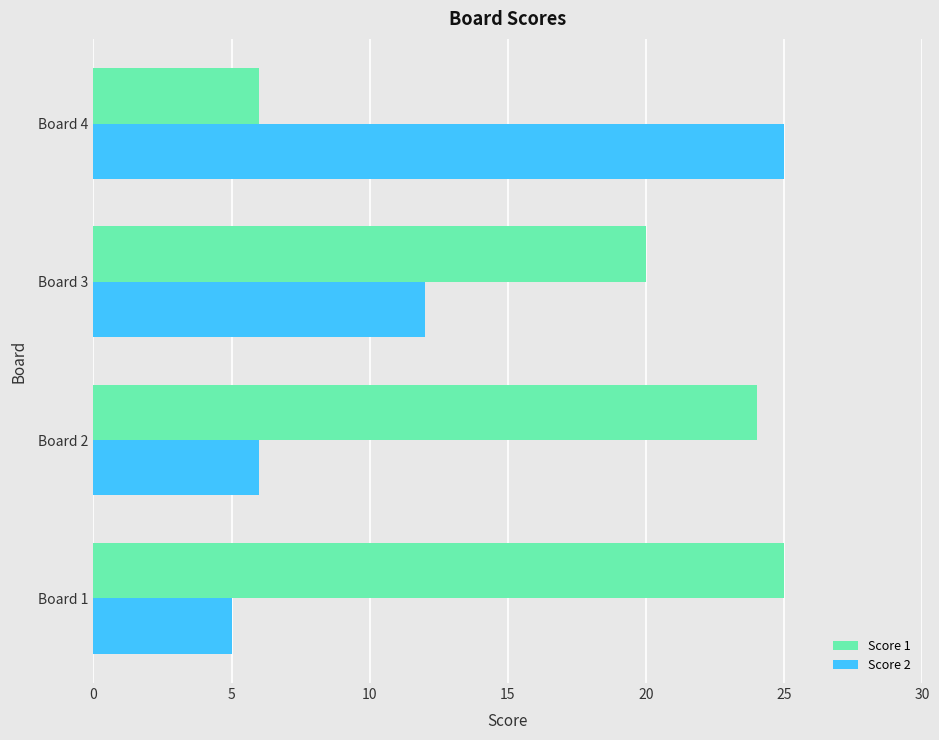

True or false: Score 2 has a value of 3 at Board 3.

False